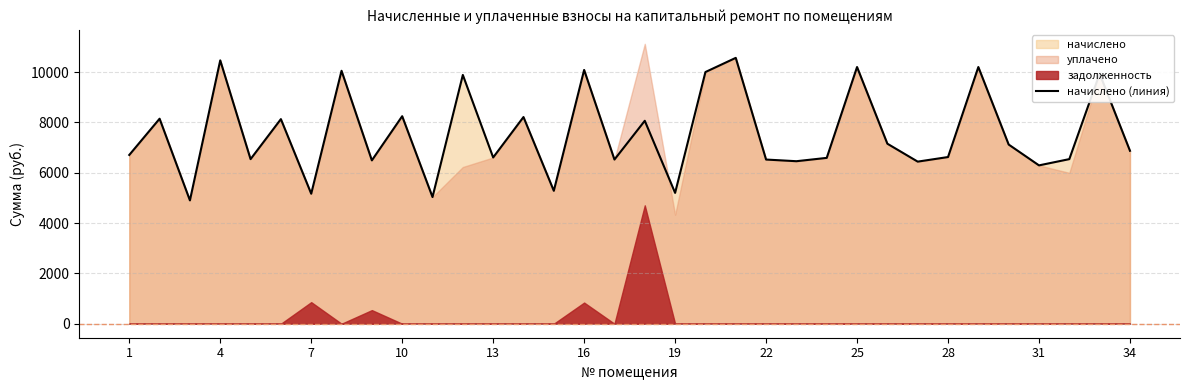

True or false: there are more than 1 points higher than both neighbors.

True